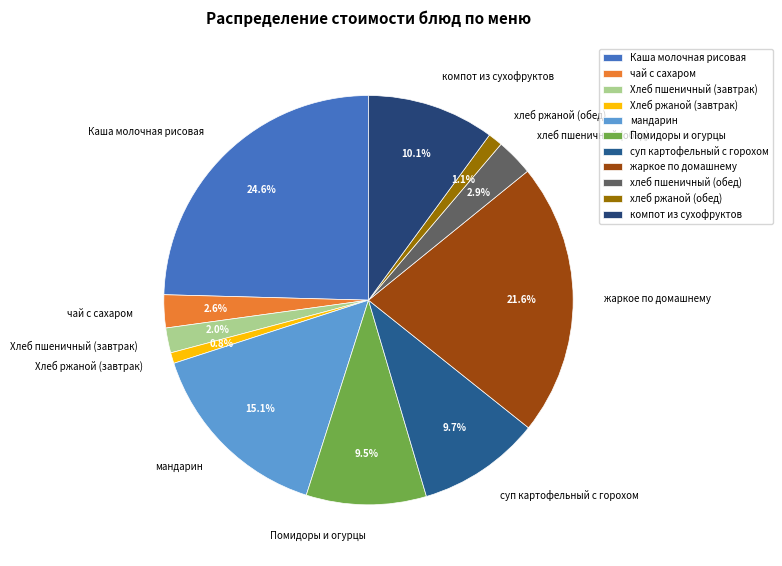

How many segments does this pie chart have?

11